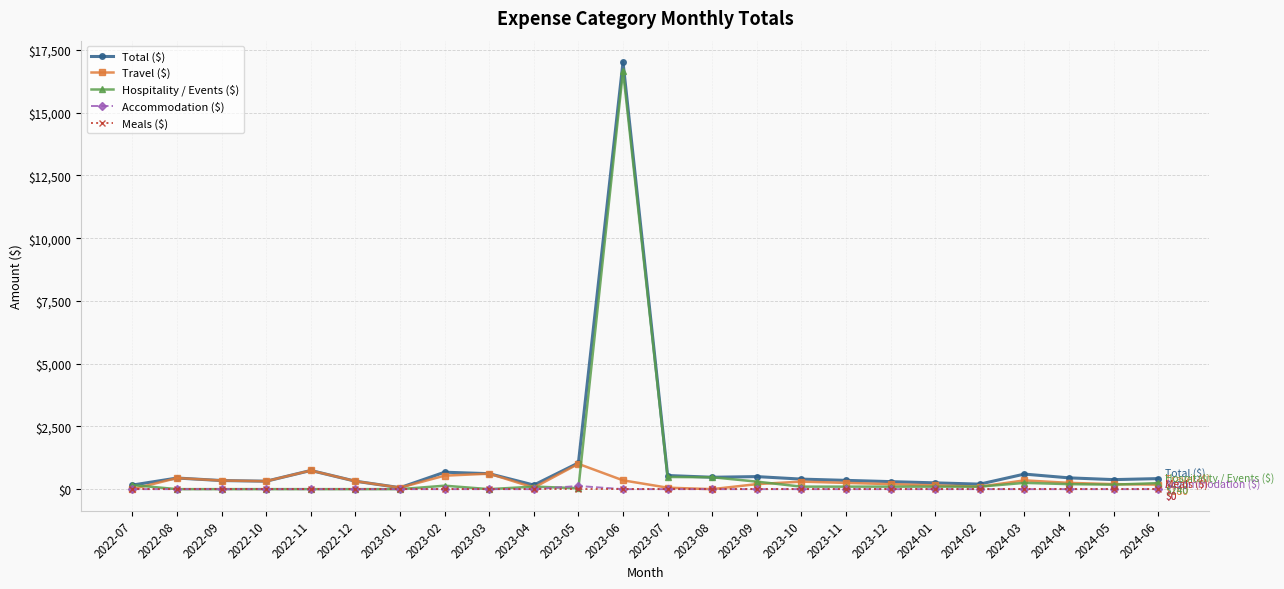

At which category is the sum across all series the highest?

2023-06